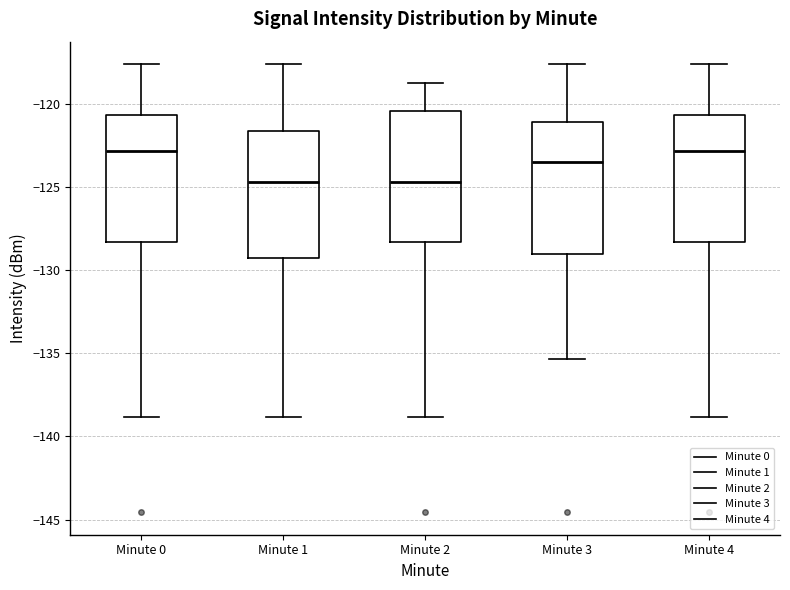

Reading left to right, read every box against the y-axis: the position of its median line, the range the box covers, and the ends of its whiskers. The values are not printed on the chart, so give them approximately, as read against the axis.

Minute 0: median -123.0, box -128.5 to -120.5, whiskers -139.0 to -117.5
Minute 1: median -124.5, box -129.5 to -121.5, whiskers -139.0 to -117.5
Minute 2: median -124.5, box -128.5 to -120.5, whiskers -139.0 to -119.0
Minute 3: median -123.5, box -129.0 to -121.0, whiskers -135.5 to -117.5
Minute 4: median -123.0, box -128.5 to -120.5, whiskers -139.0 to -117.5